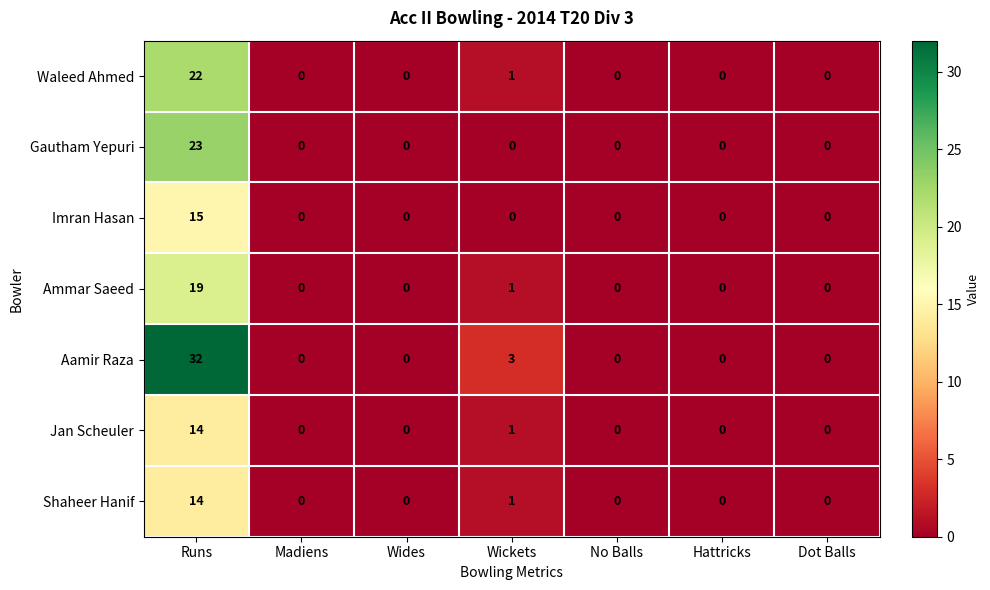

Which series has the largest range (max minus min)?

Aamir Raza